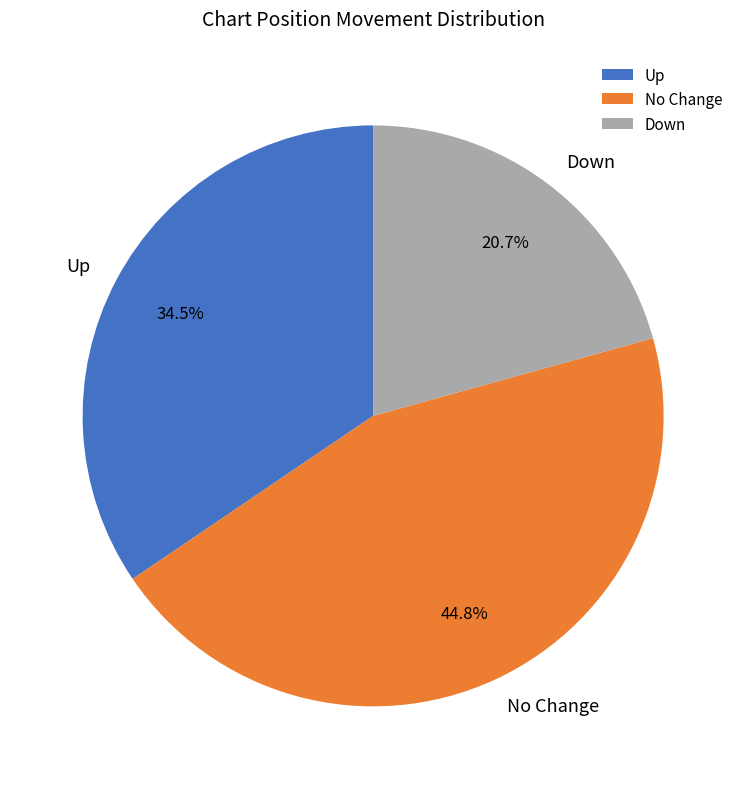

What is the largest slice in the pie chart?

No Change